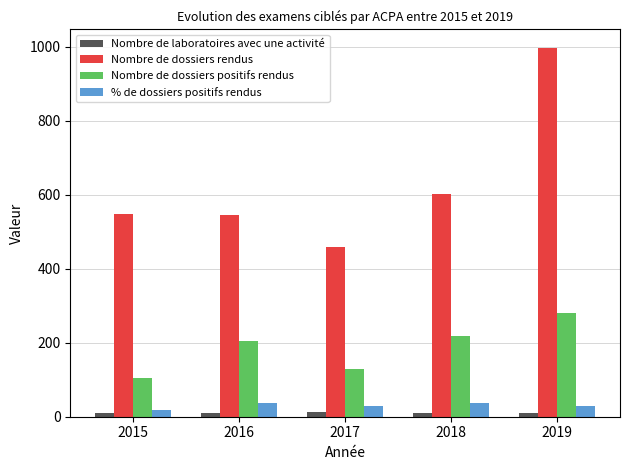

Which category has the highest value in the Nombre de dossiers rendus series?

2019